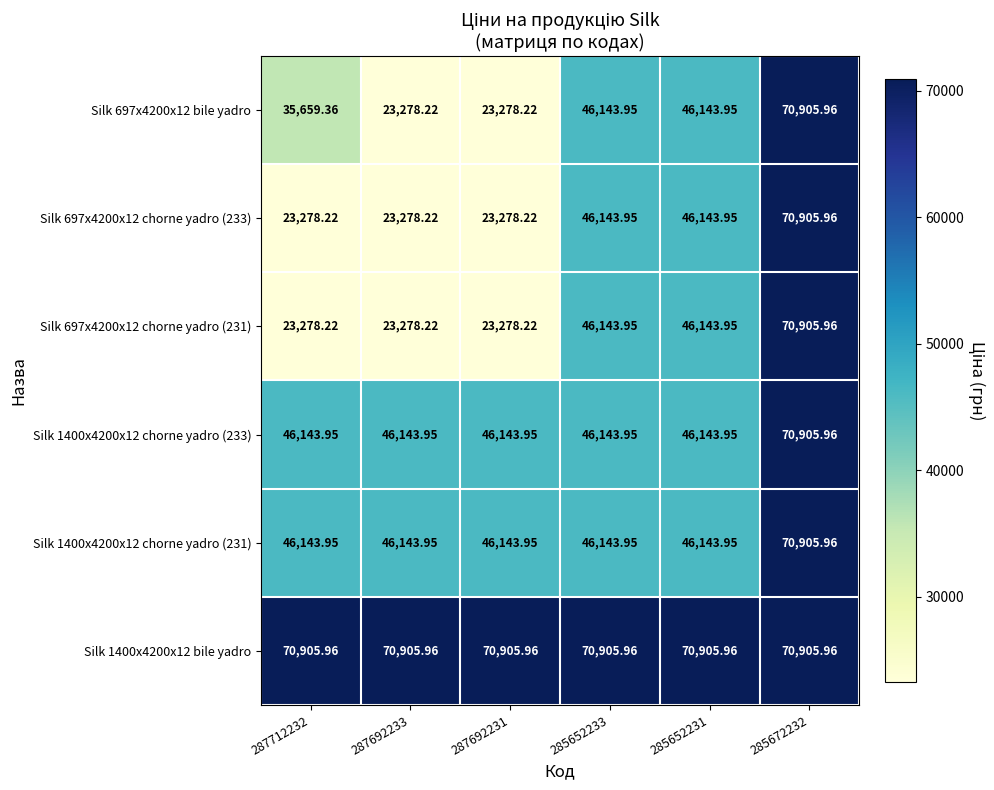

Which series has the widest spread of values?

Silk 697x4200x12 bile yadro